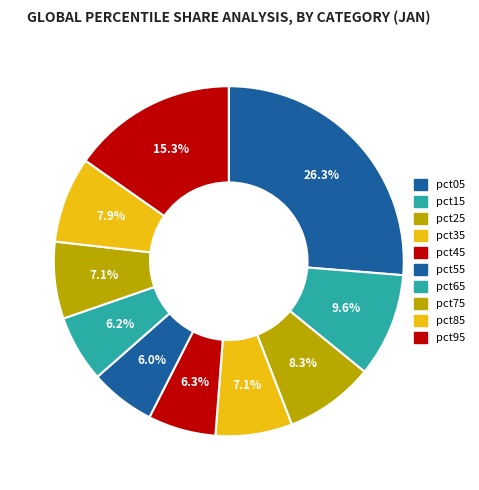

Is there a majority slice in this chart?

No